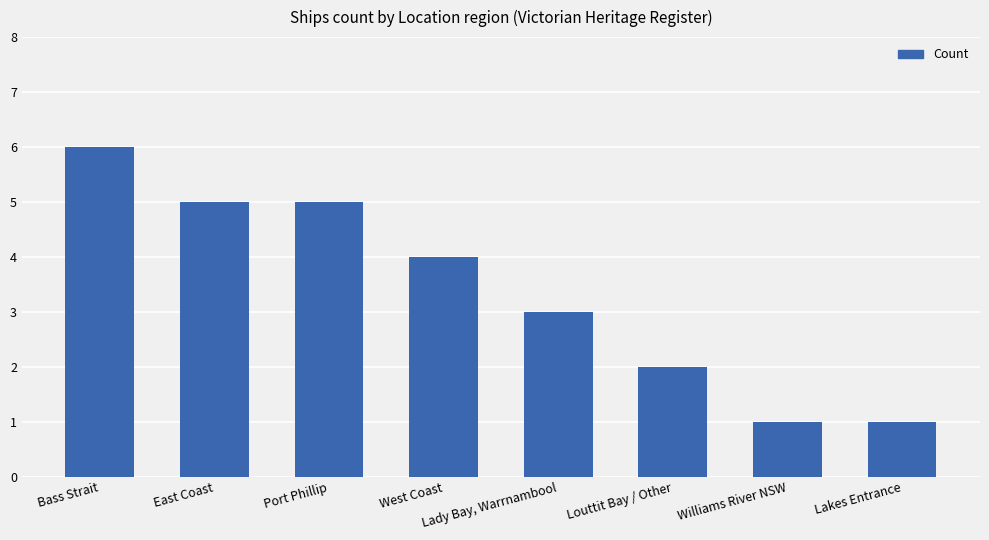

Are the bars grouped side by side (vs. stacked)?

No